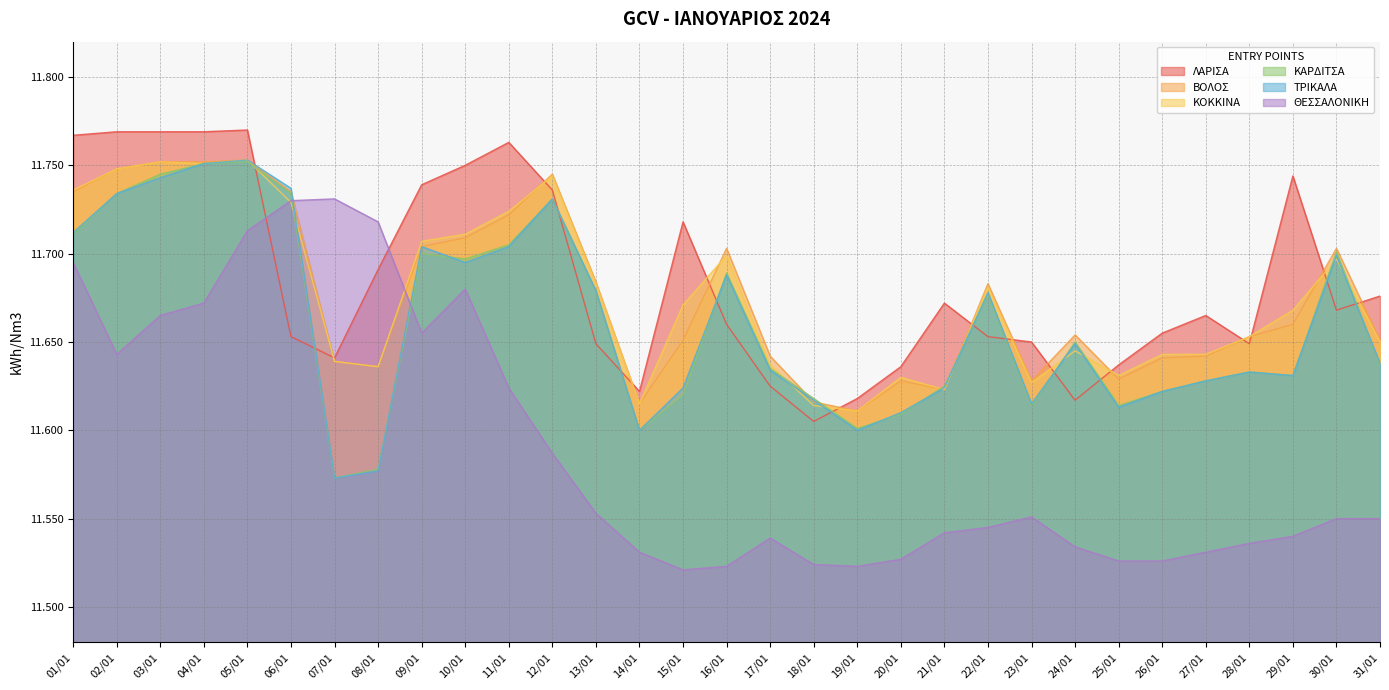

How many series are shown in this chart?

6